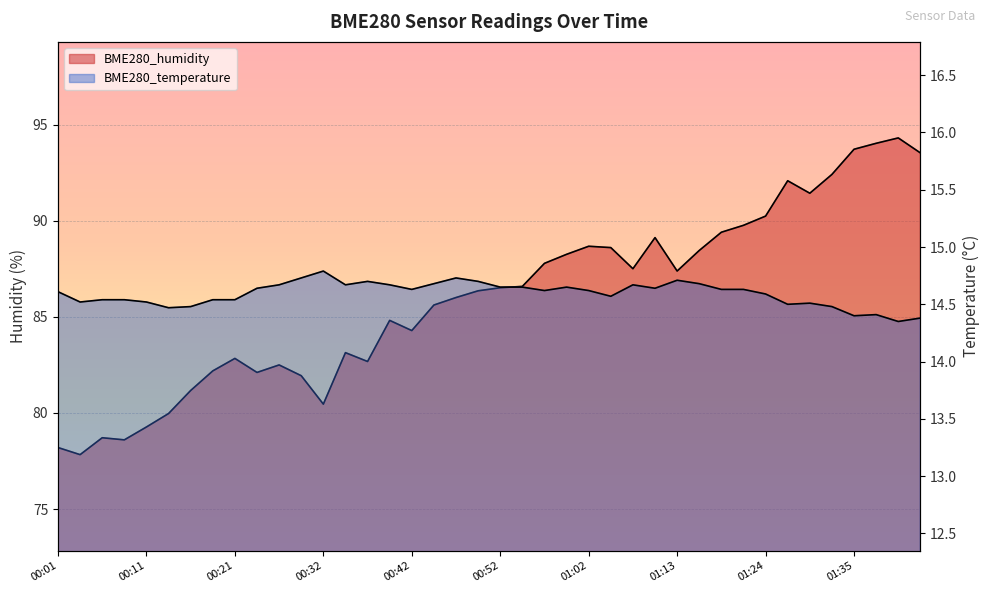

The value of BME280_temperature at 00:29 is 14.7. True or false?

True